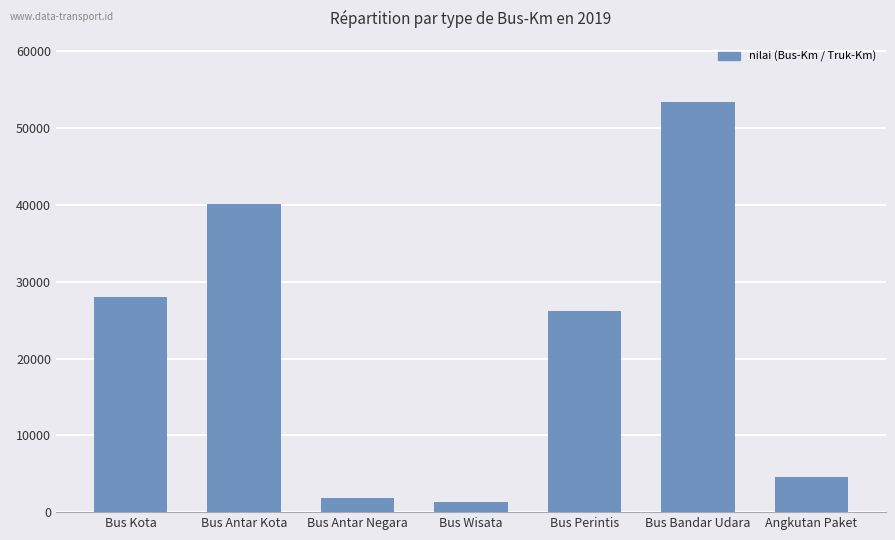

What is the difference between the values at Bus Bandar Udara and Angkutan Paket?

48768